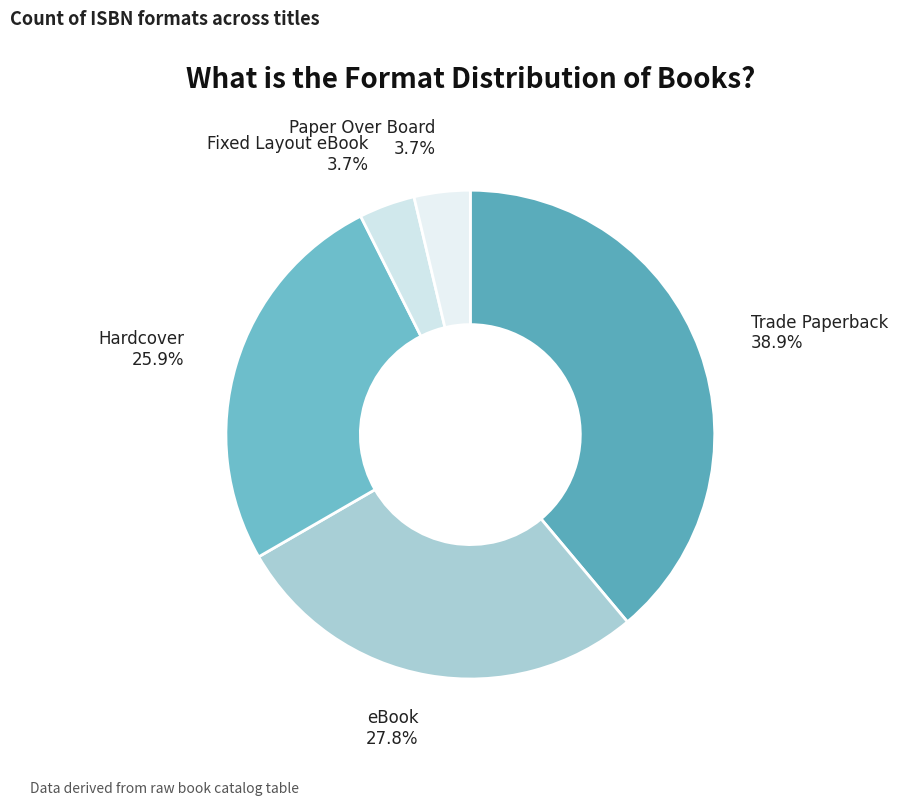

What percentage do Fixed Layout eBook and Hardcover together represent?

29.6%